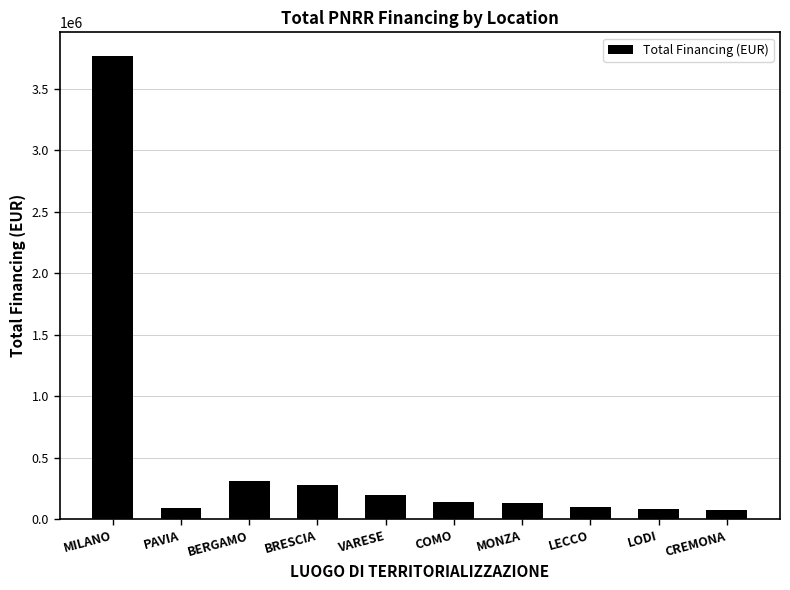

What is the label of the 10th bar from the right?

MILANO